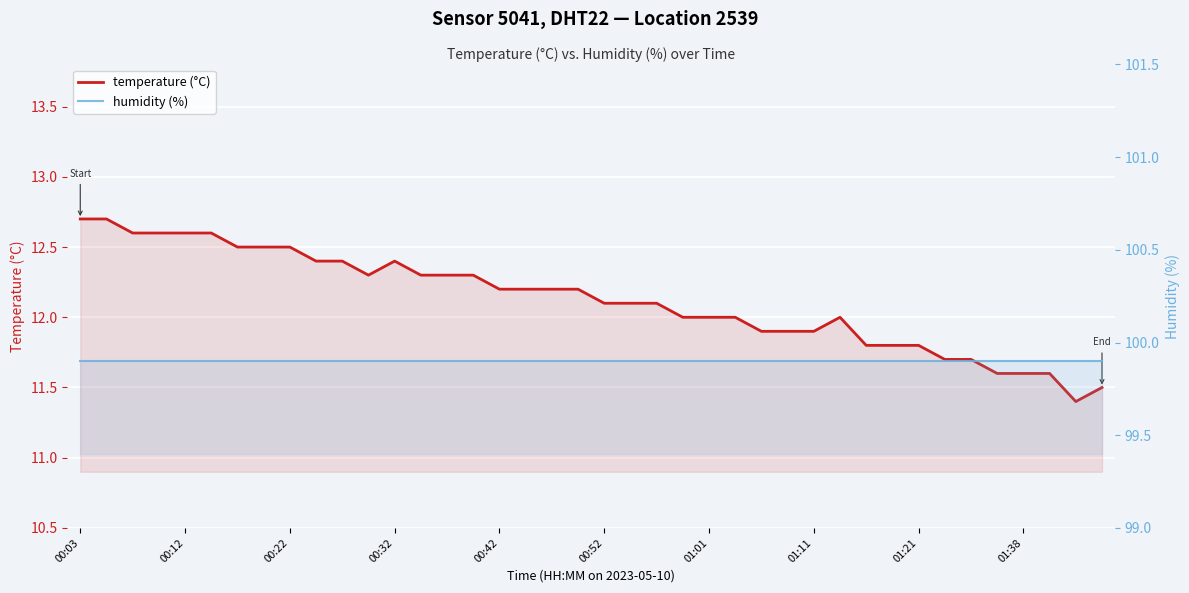

What is the value of the humidity point at the 32nd from the left?

99.9